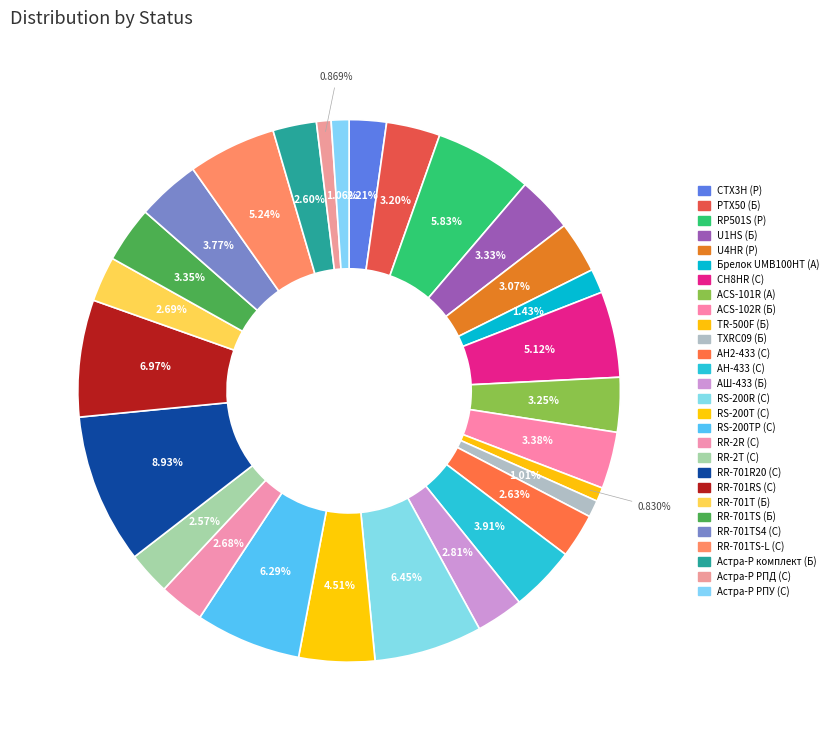

To the nearest percent, what is the combined percentage of RR-701TS-L (С) and АН-433 (С)?

9%